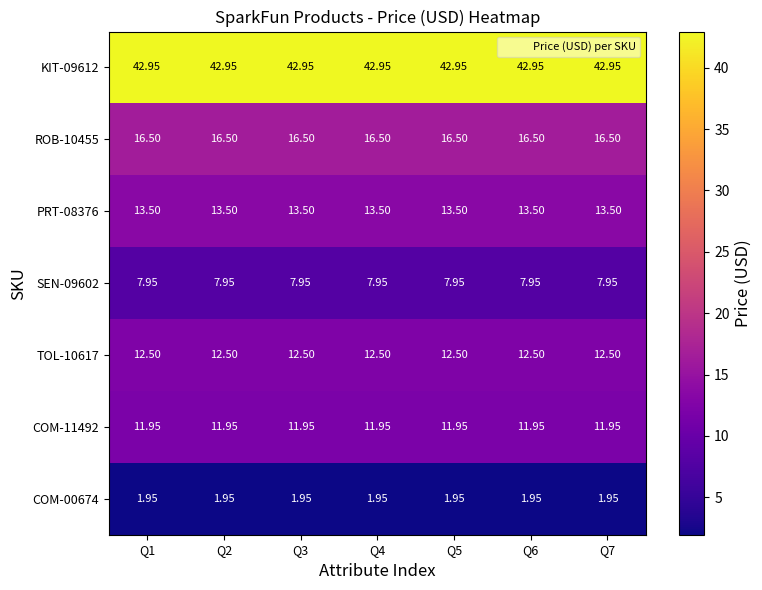

What is the spread (max minus min) of values at Q1?

41.0